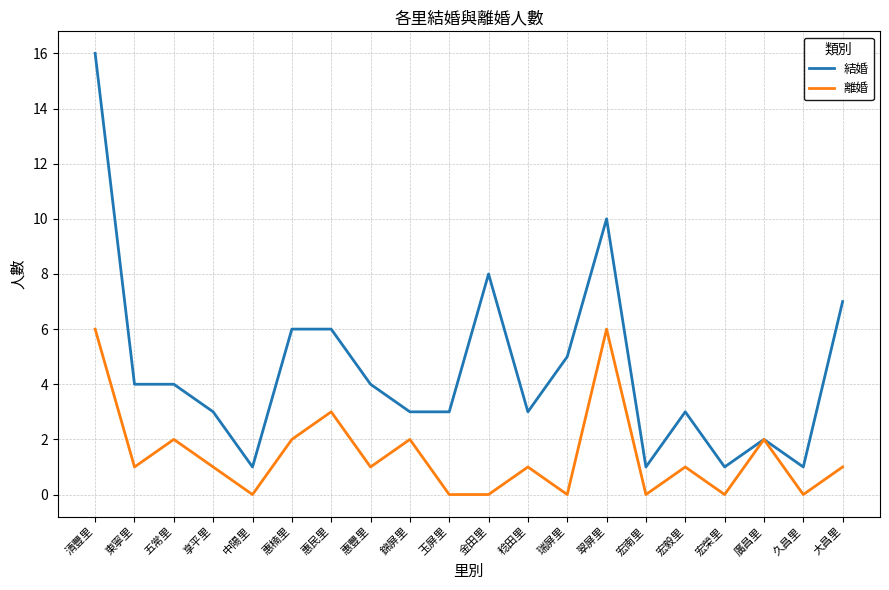

True or false: 離婚 has more than 2 interior local peaks.

True